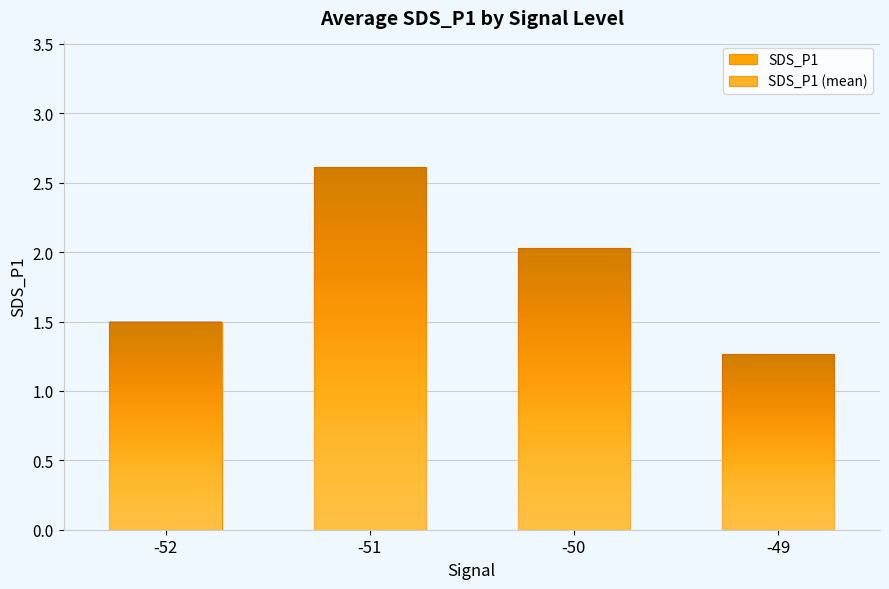

Between -51 and -49, which series saw the biggest shift?

SDS_P1